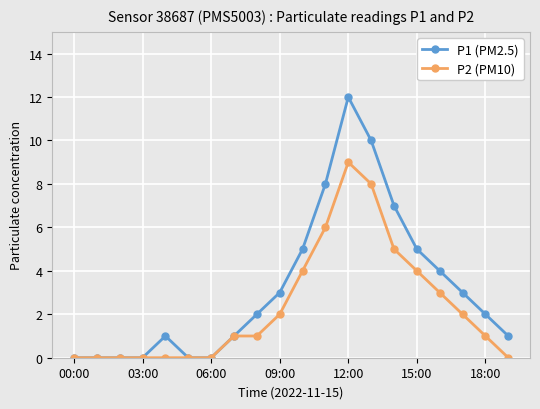

True or false: P2 (PM10) has more than 0 points higher than both neighbors.

True